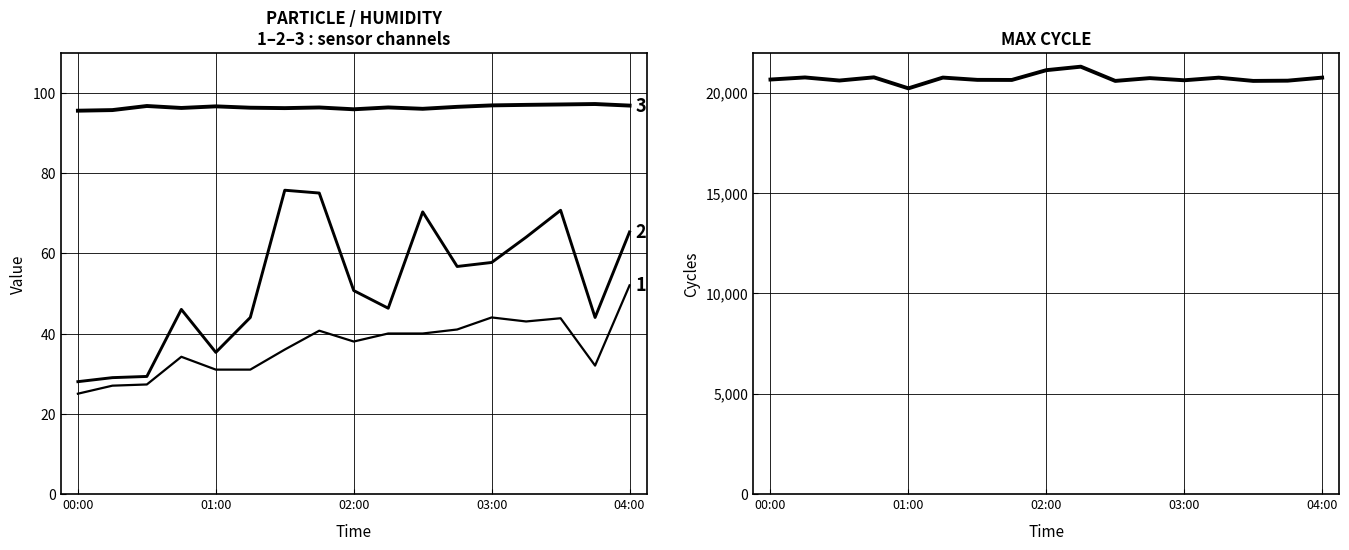

How many values in the BME280_humidity series are below 96?

4